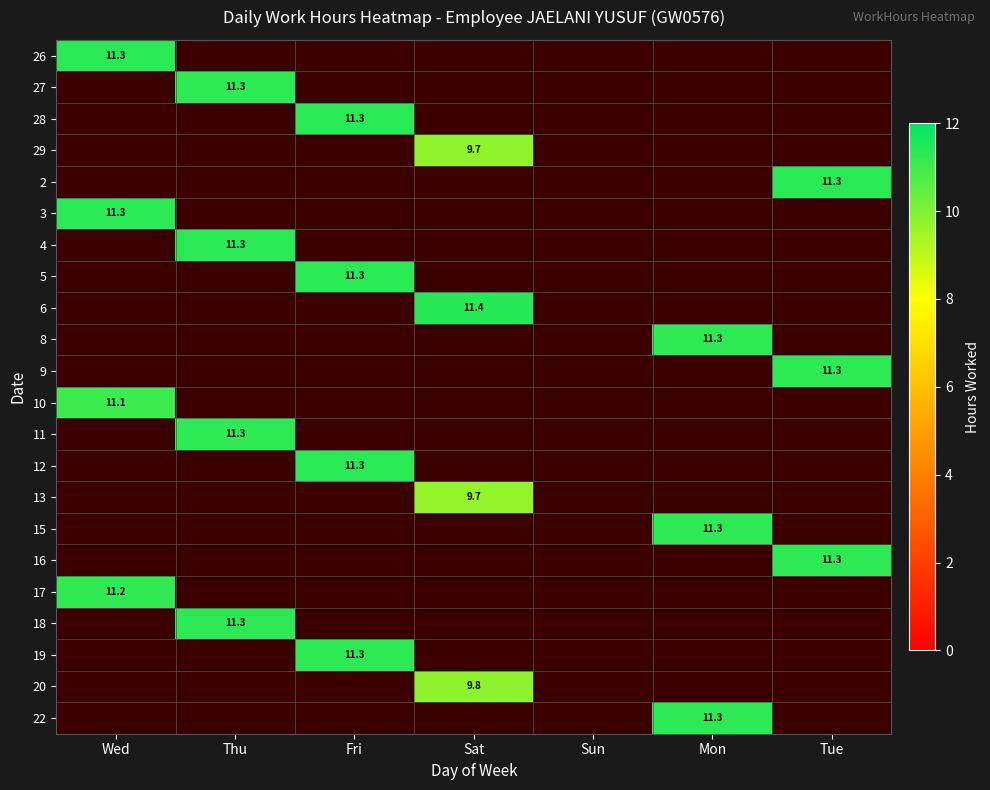

True or false: 17 has a value of 11.2 at Wed.

True